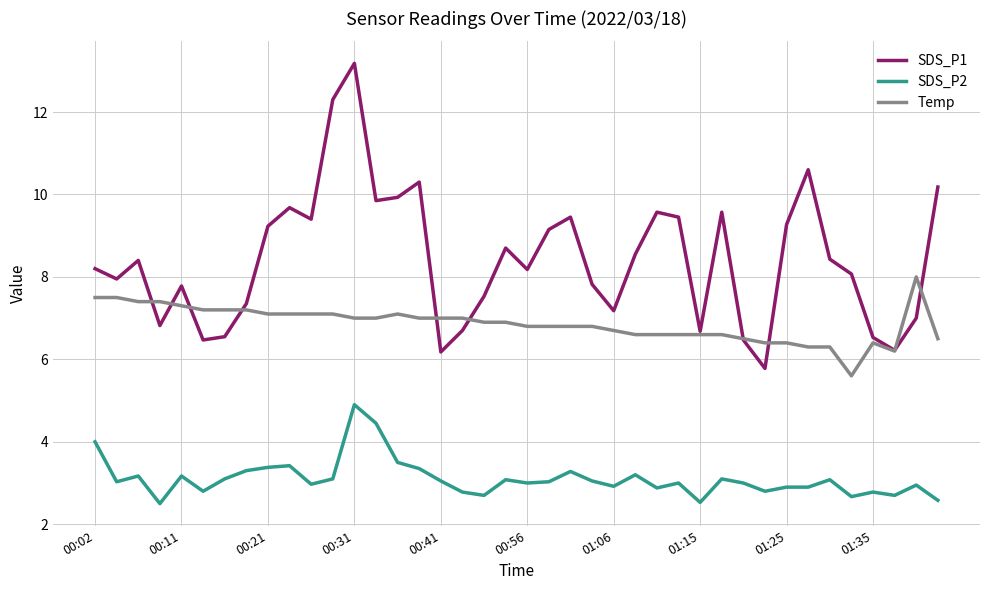

List the series in order of their overall mean, lowest first.

SDS_P2, Temp, SDS_P1